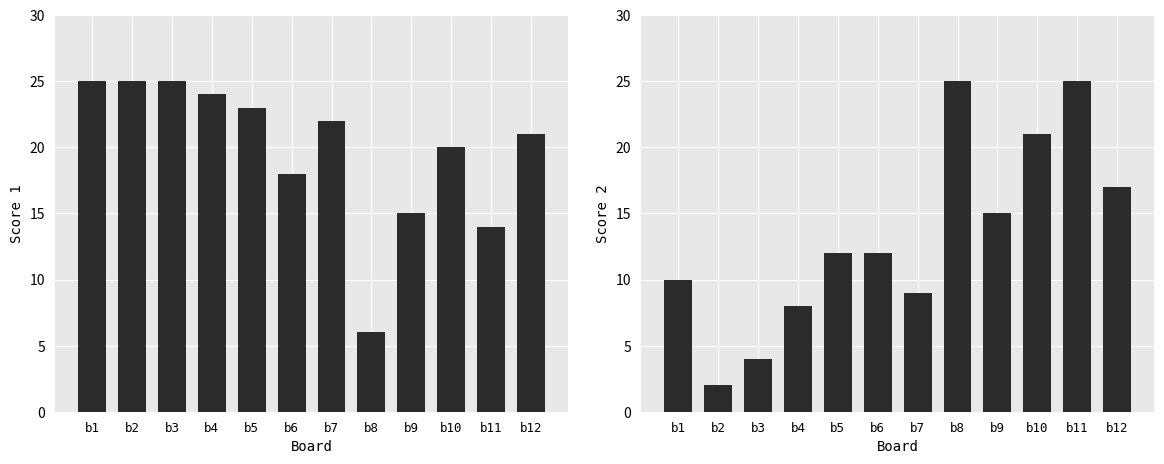

Count the number of data series in this chart.

2